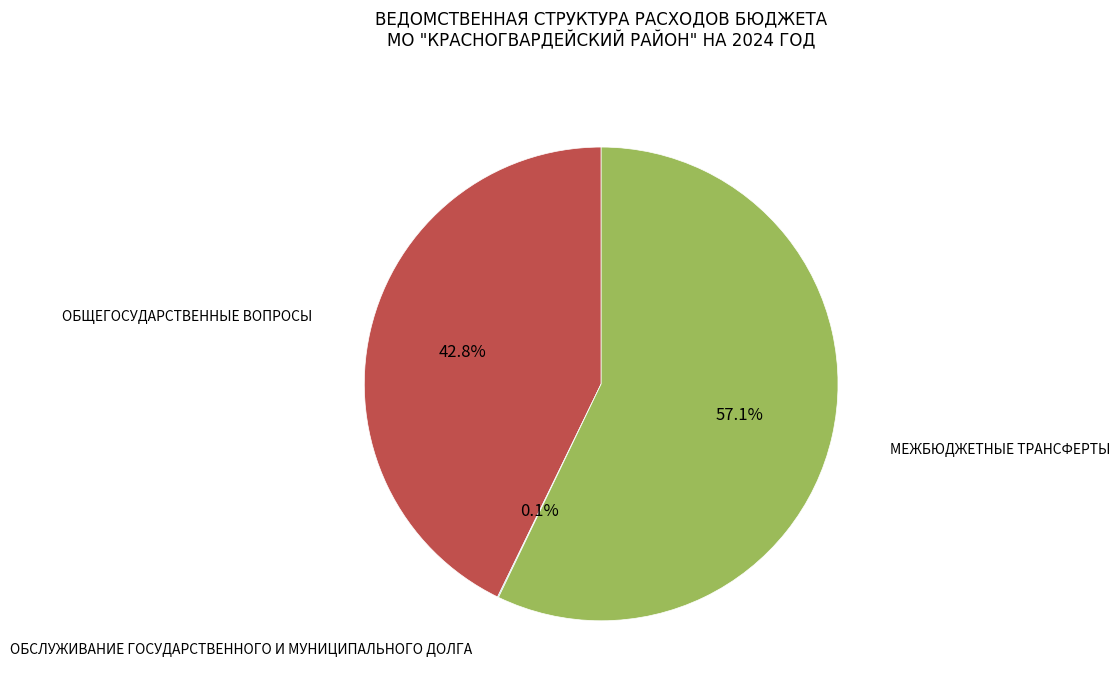

Does any single category account for the majority?

Yes